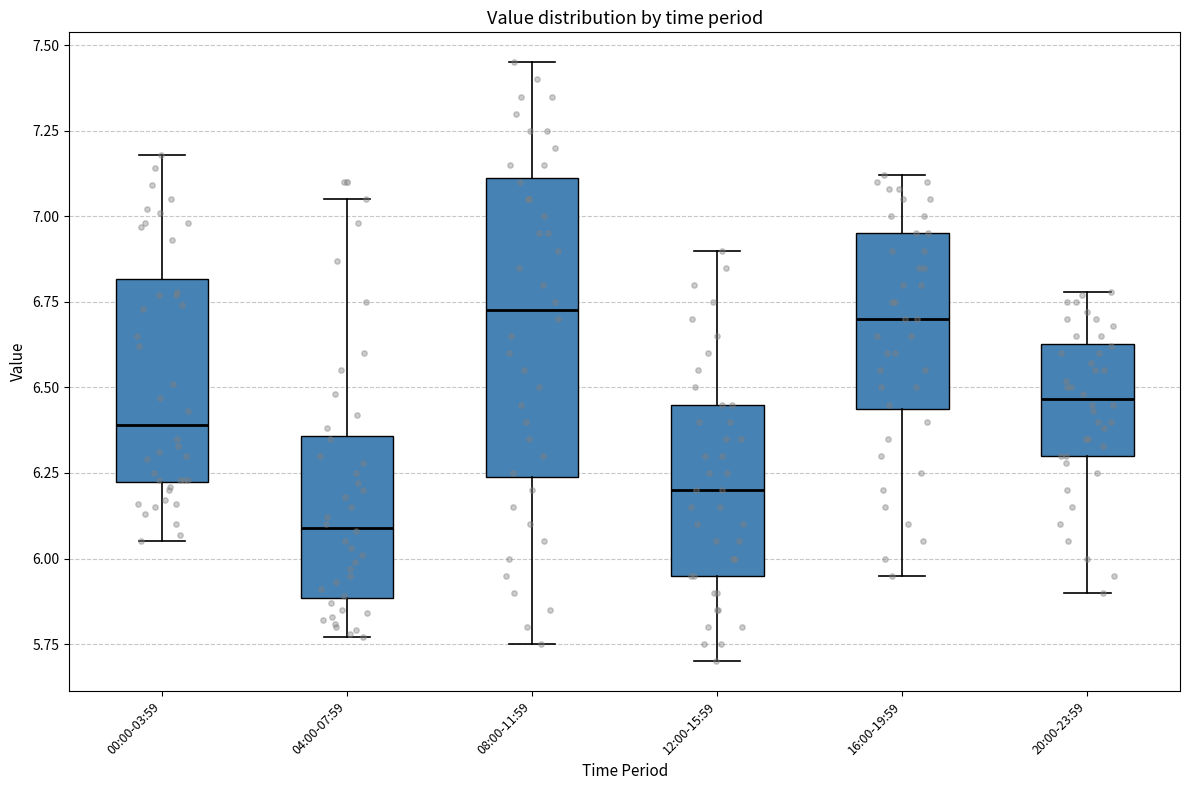

Reading left to right, transcribe this box plot: for each box, give where its median line is, the range the box spans, and where its two whiskers end, as read against the y-axis. The values are not printed on the chart, so give them approximately, as read against the axis.

00:00-03:59: median 6.40, box 6.25 to 6.80, whiskers 6.05 to 7.20
04:00-07:59: median 6.10, box 5.90 to 6.35, whiskers 5.75 to 7.05
08:00-11:59: median 6.75, box 6.25 to 7.10, whiskers 5.75 to 7.45
12:00-15:59: median 6.20, box 5.95 to 6.45, whiskers 5.70 to 6.90
16:00-19:59: median 6.70, box 6.45 to 6.95, whiskers 5.95 to 7.10
20:00-23:59: median 6.45, box 6.30 to 6.65, whiskers 5.90 to 6.80